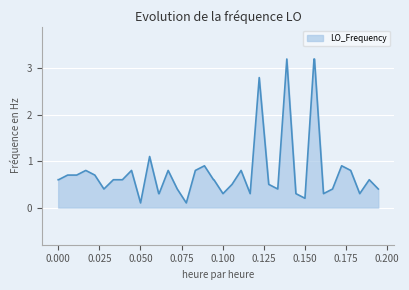

What is the smallest value displayed?

0.1